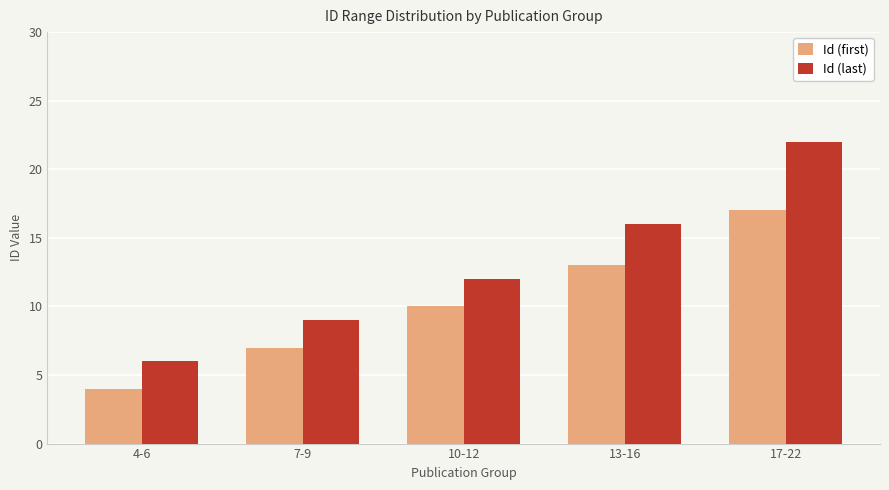

What is the value of the Id (last) bar at the 2nd from the left?

9